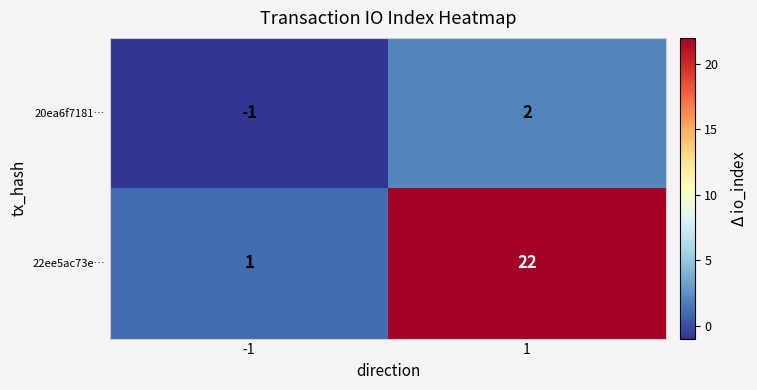

What is the smallest value displayed?

-1